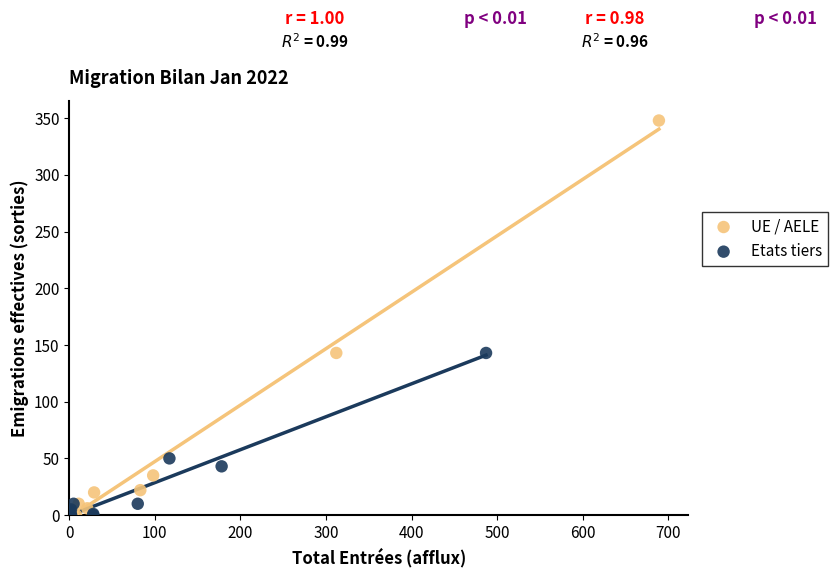

Which series reaches the maximum Y coordinate?

UE / AELE